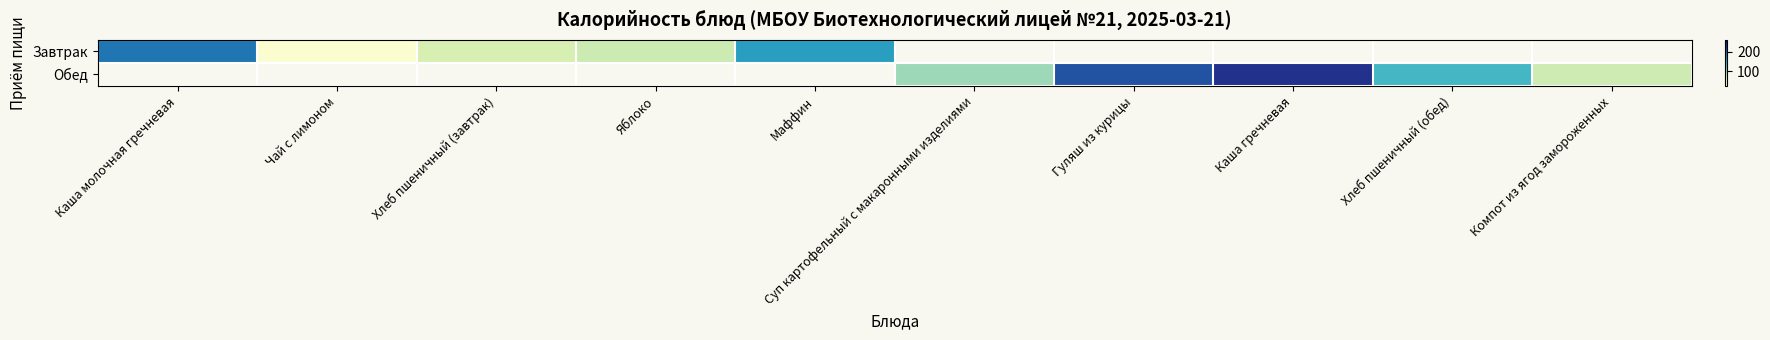

Is the value of Завтрак at Хлеб пшеничный (завтрак) greater than the value of Обед at Маффин?

No